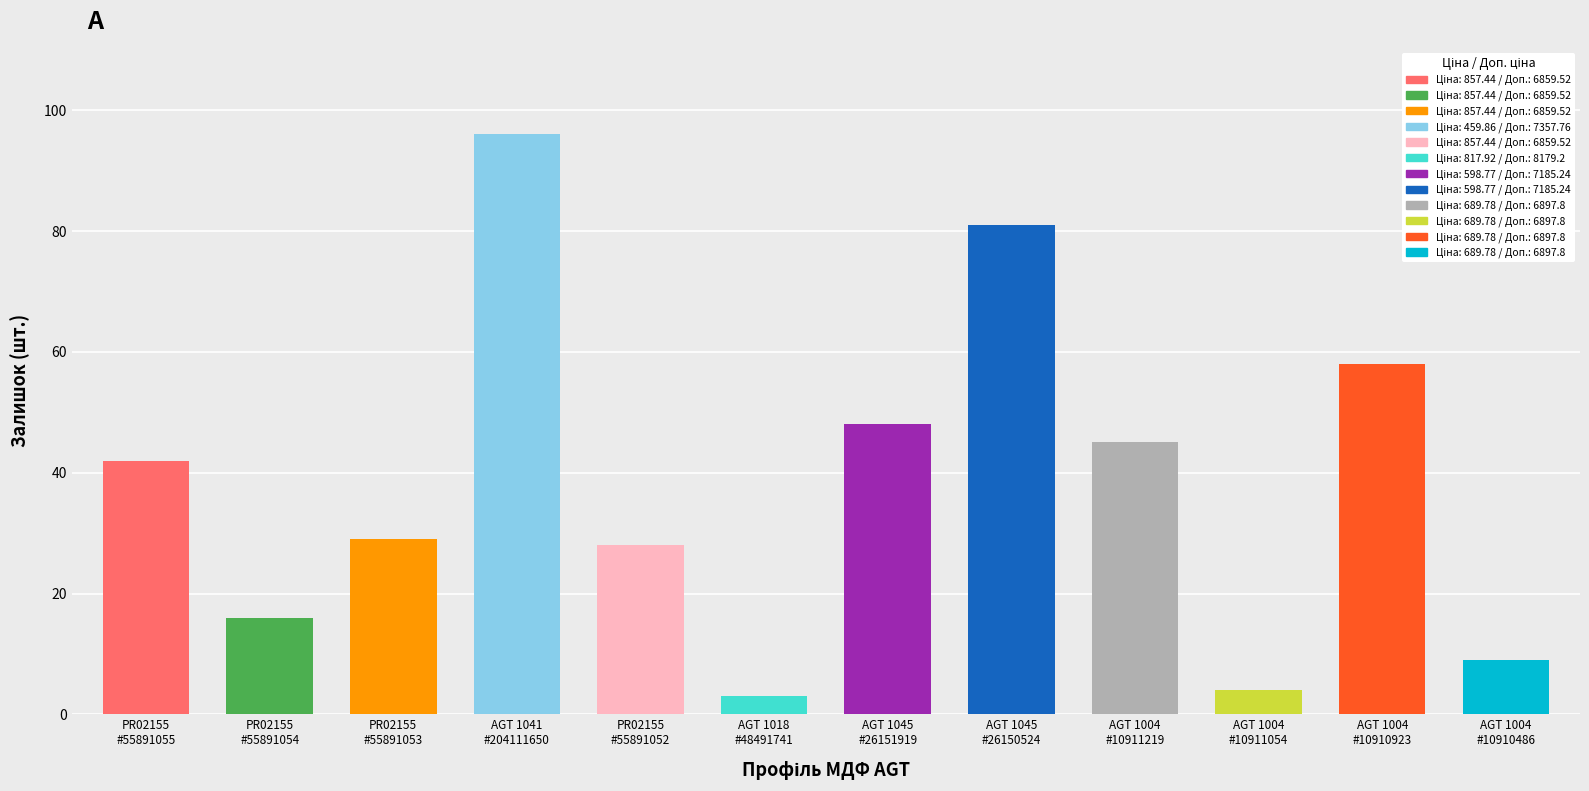

What is the approximate value at AGT 1004 #10911054?

4